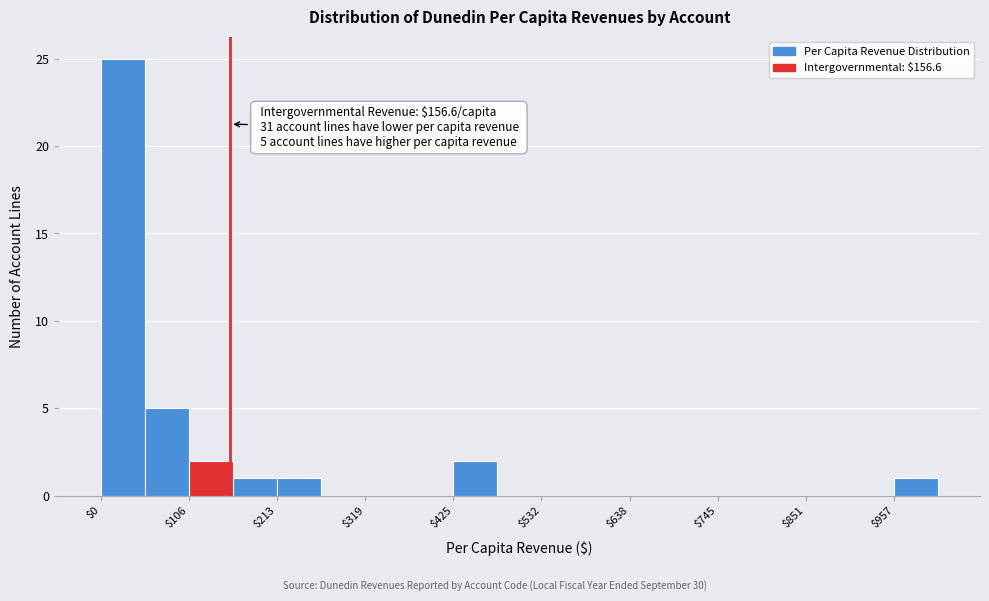

Read against the x-axis, roughly where is the centre of the tallest bar?

20